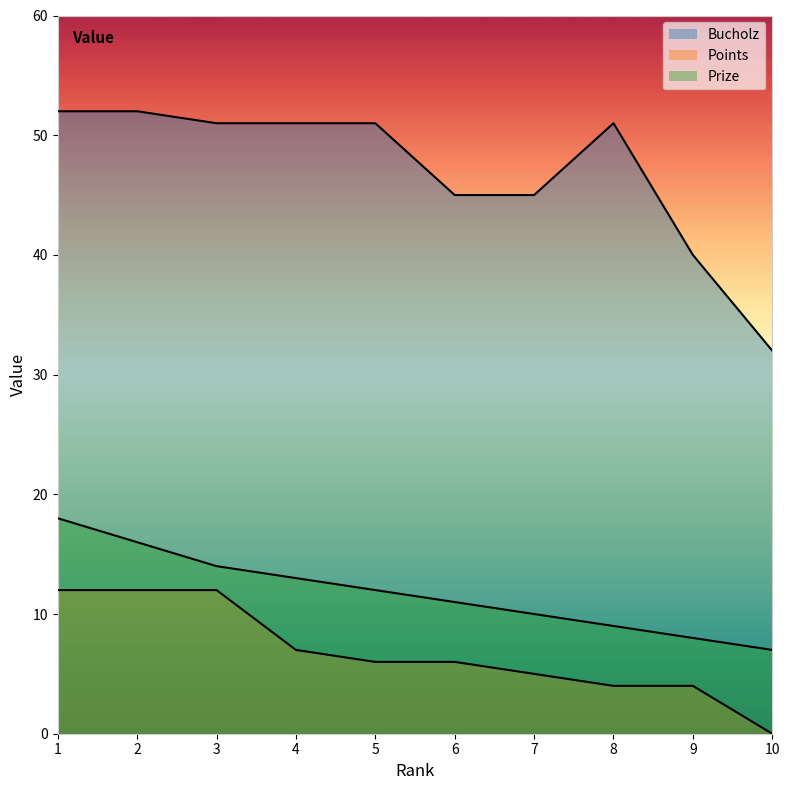

What is the difference between the maximum and minimum values in the Prize series?

11